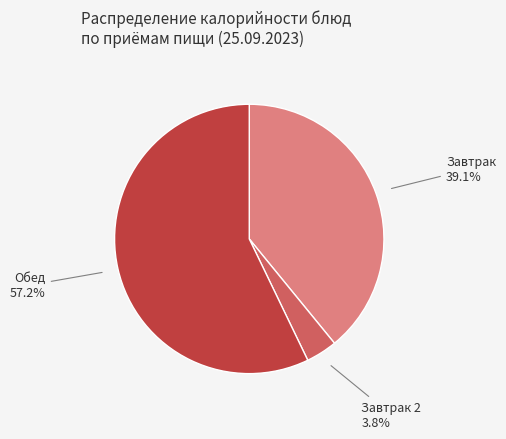

To the nearest percent, what is the difference between the largest and smallest slice percentages?

53%